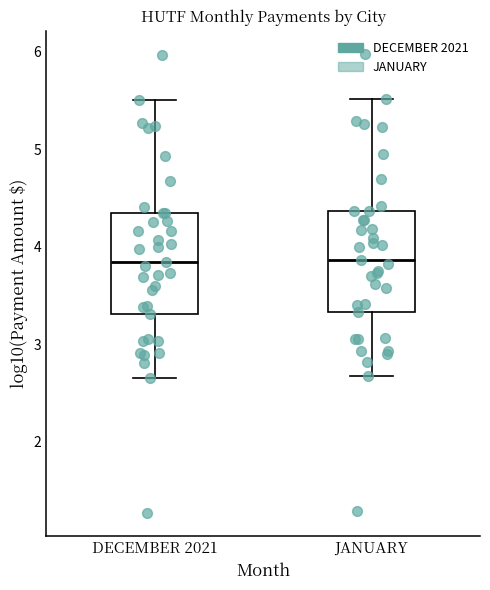

Reading left to right, transcribe this box plot: for each box, give where its median line is, the range the box spans, and where its two whiskers end, as read against the y-axis. The values are not printed on the chart, so give them approximately, as read against the axis.

DECEMBER 2021: median 3.8, box 3.3 to 4.4, whiskers 2.7 to 5.5
JANUARY: median 3.9, box 3.3 to 4.4, whiskers 2.7 to 5.5